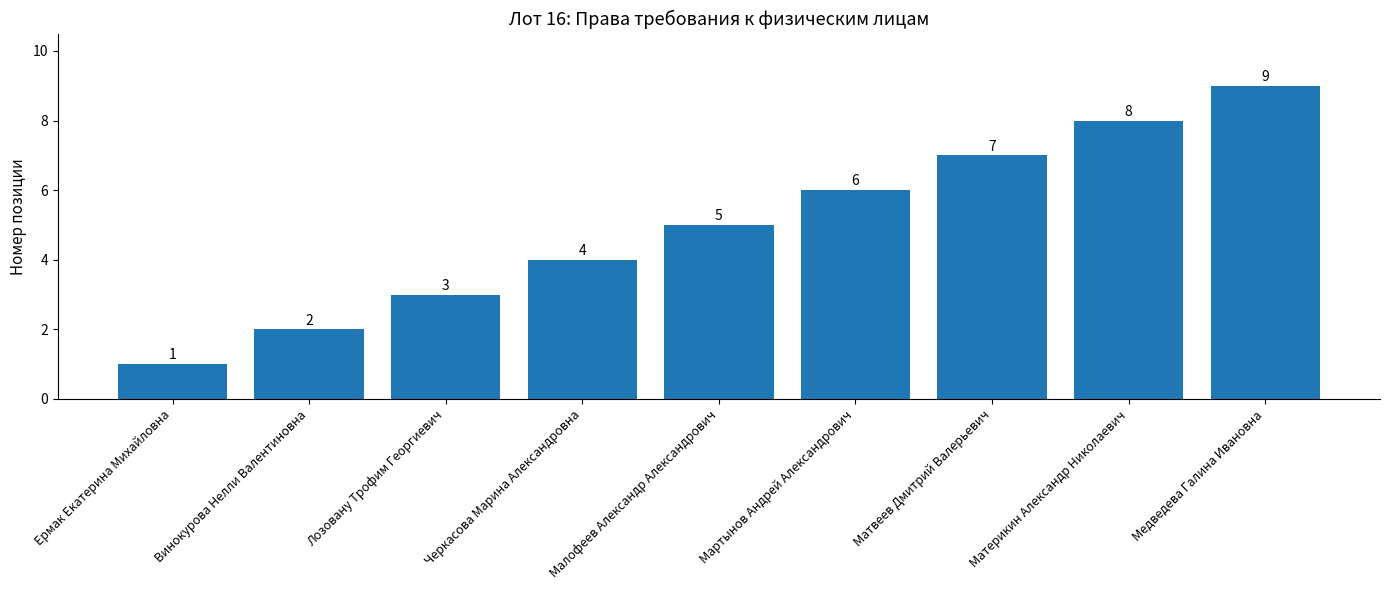

What is the difference between the values at Мартынов Андрей Александрович and Матвеев Дмитрий Валерьевич?

1